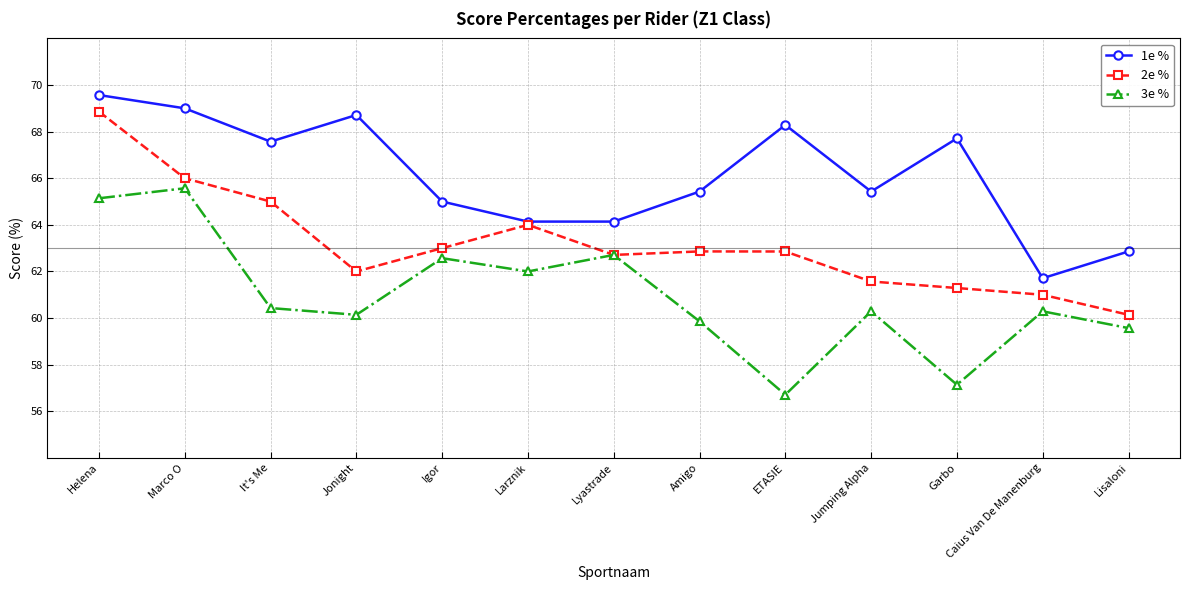

Which category has the highest value in the 2e % series?

Helena